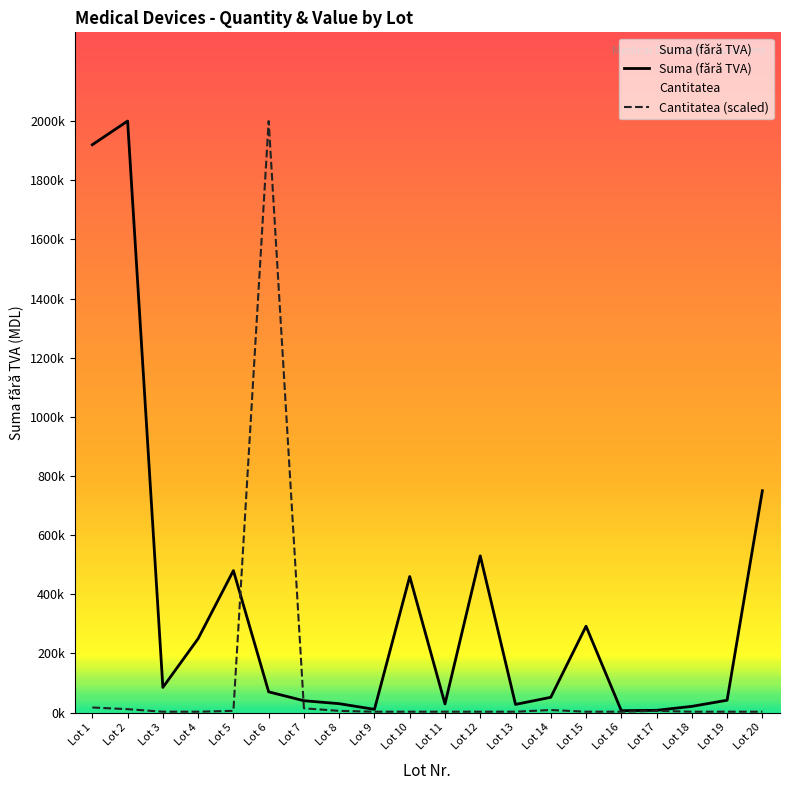

What is the difference between the second highest and minimum values in the Cantitatea (scaled) series?

14285.7